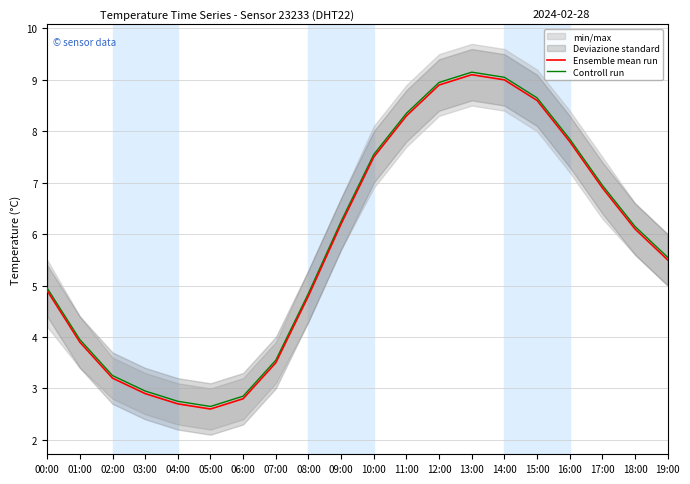

At which label does Ensemble mean run first exceed 6?

09:00